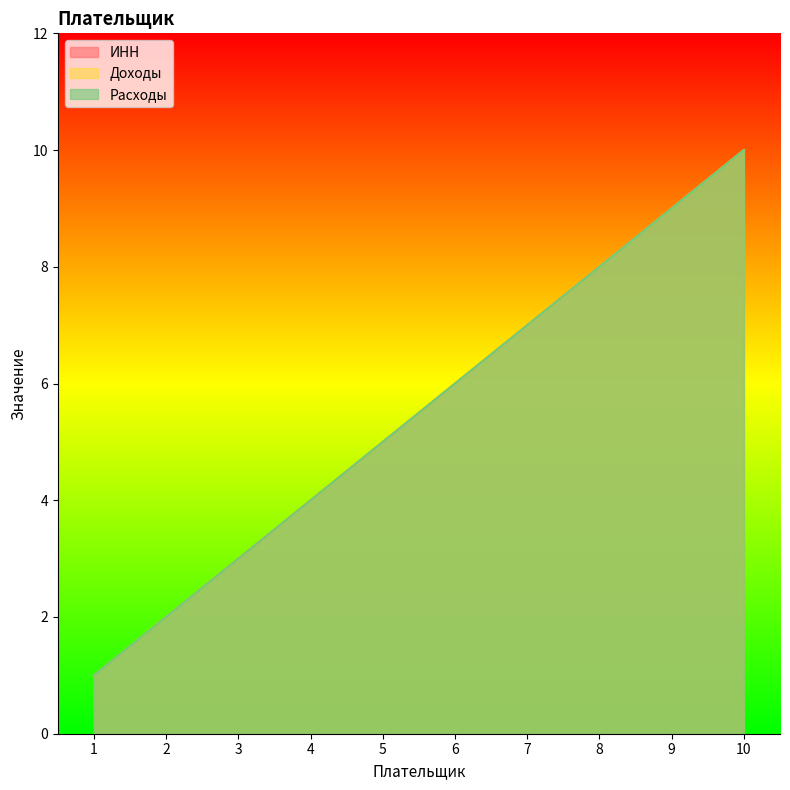

At which label does ИНН reach its minimum?

1